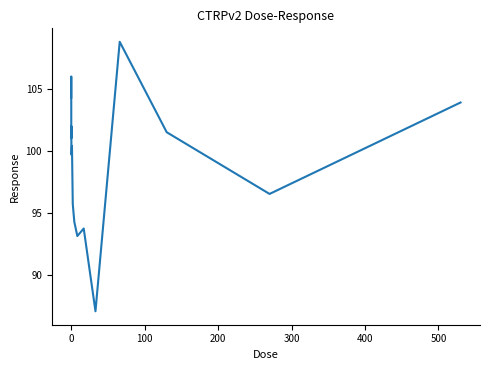

Count the number of data series in this chart.

1